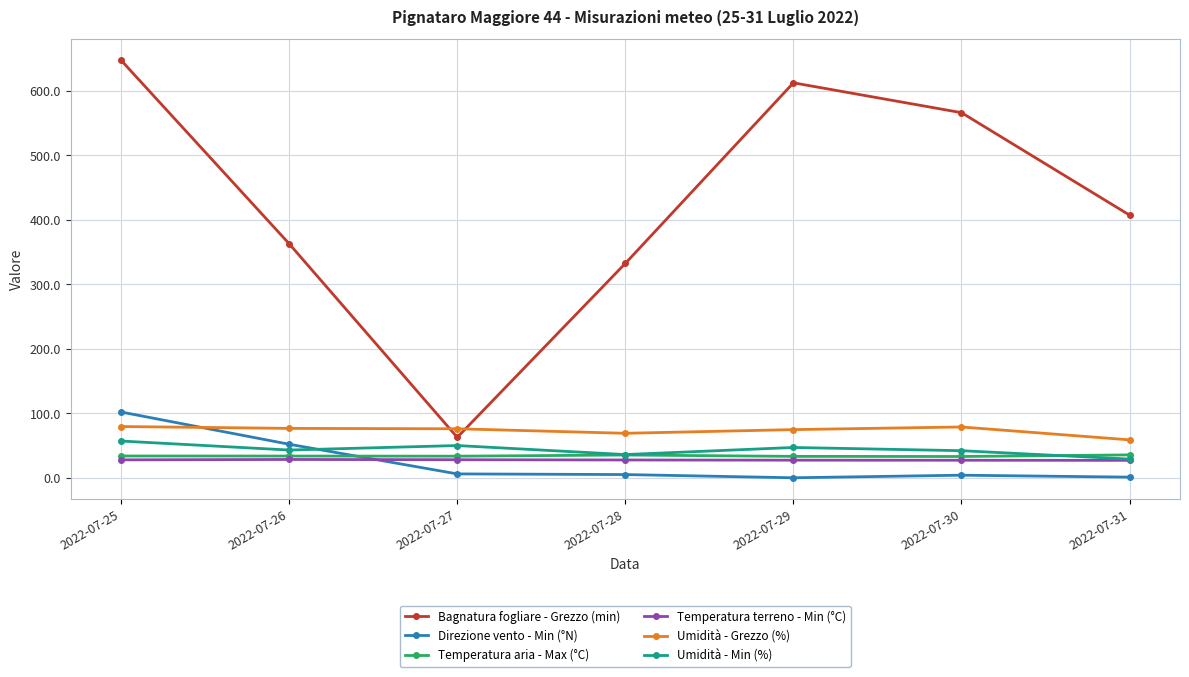

What is the difference between the second highest and second lowest values in the Temperatura terreno - Min (°C) series?

0.8